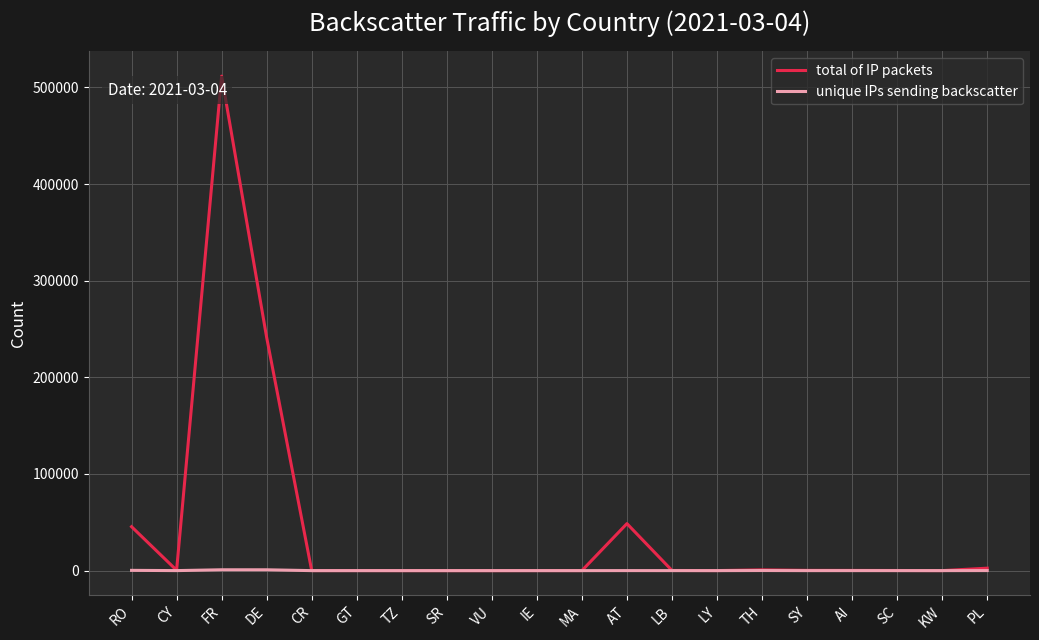

Rank the series by their average value, from lowest to highest.

unique IPs sending backscatter, total of IP packets